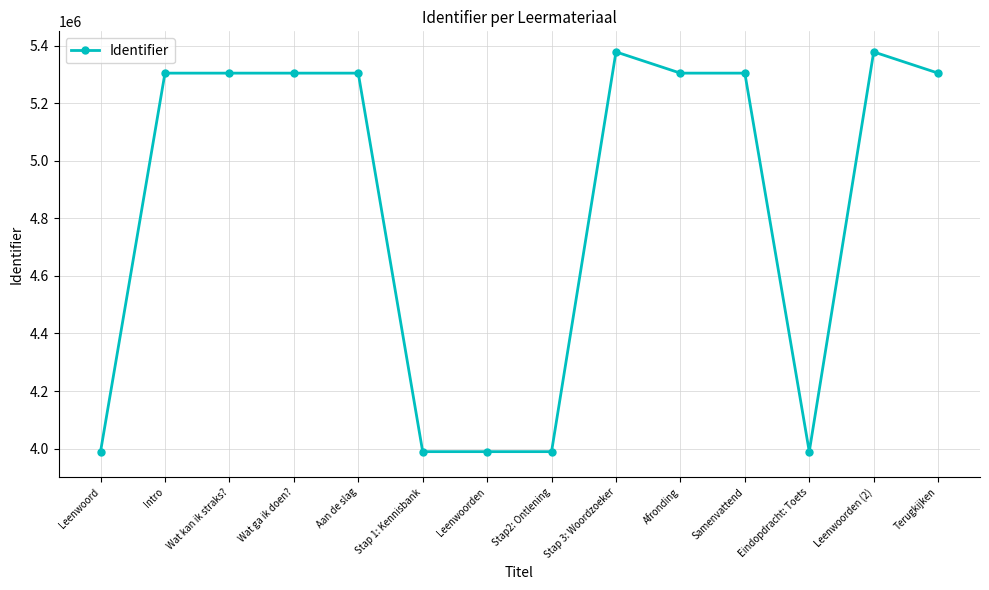

What is the sum of all values?

67836766